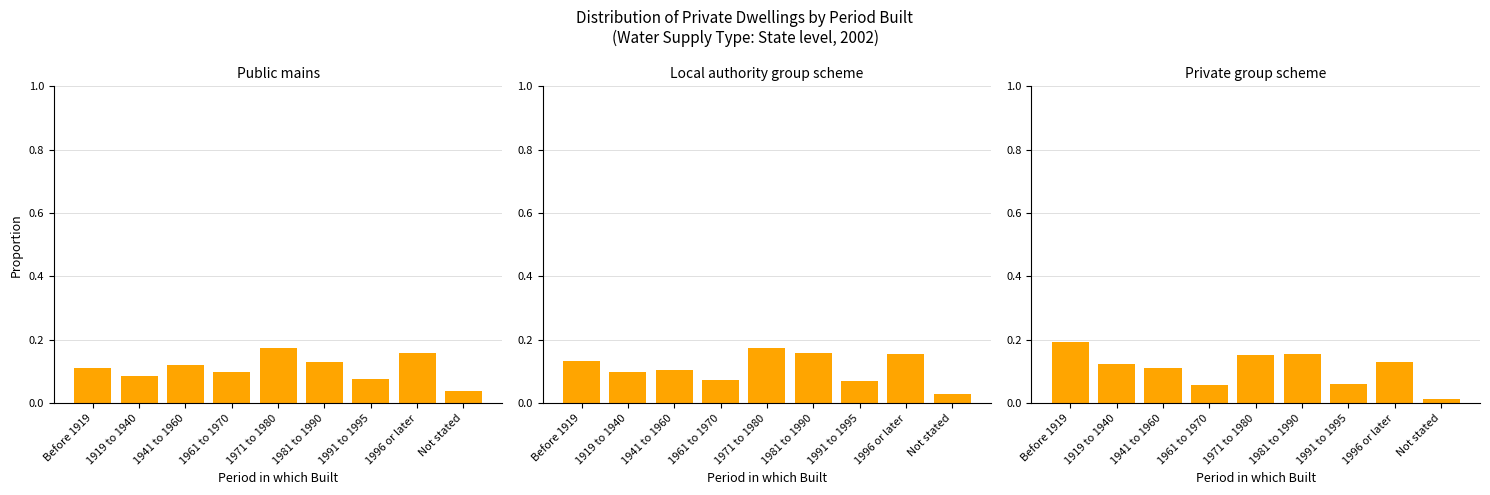

The value of Public mains at 1981 to 1990 is 0.1. True or false?

True